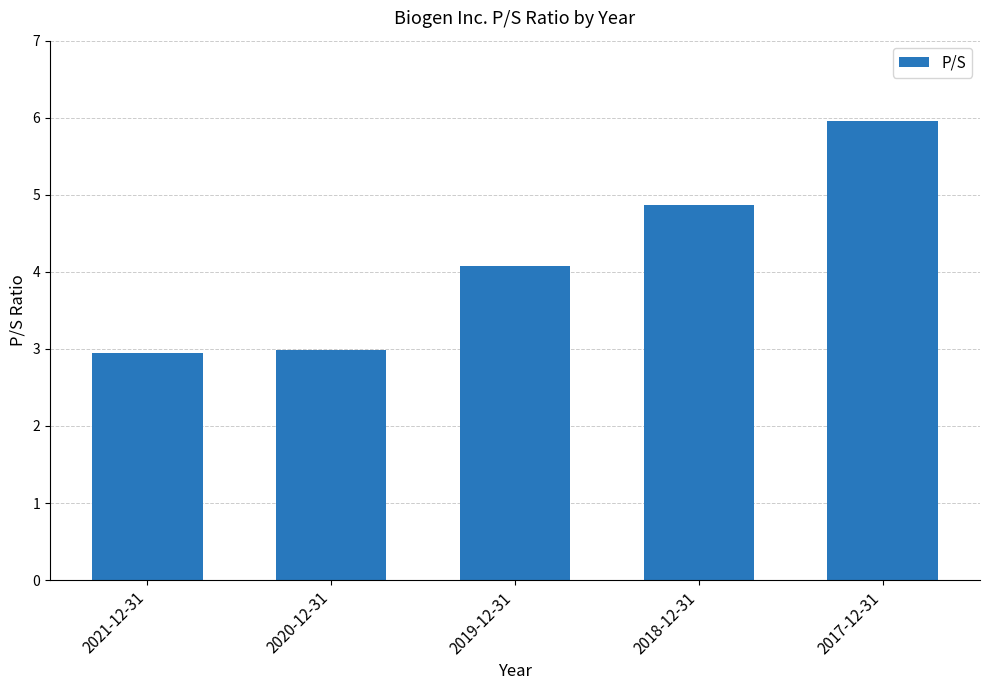

What is the value of the 5th bar from the left?

6.0